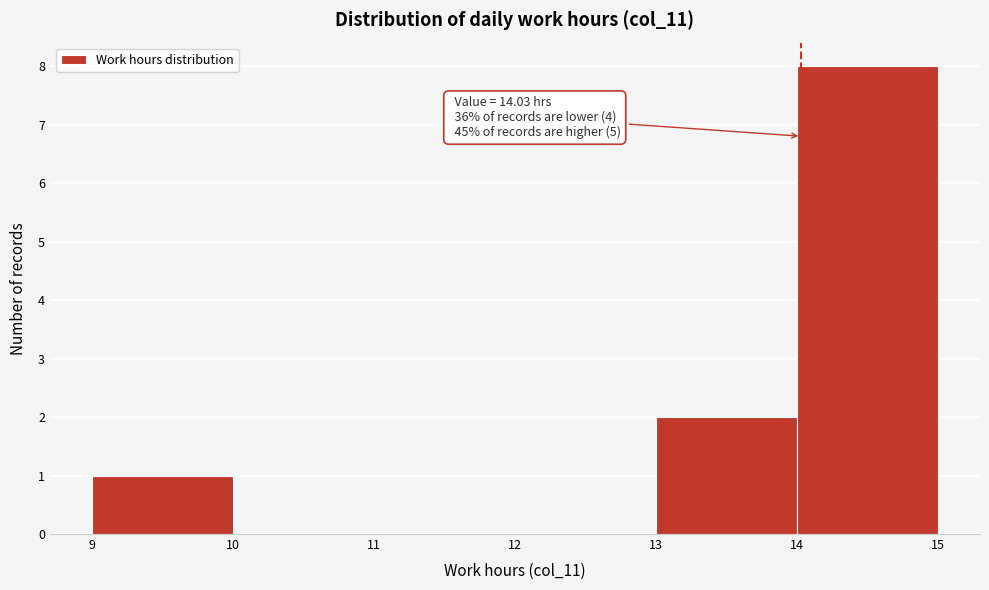

Over which range of the x-axis is the bar tallest?

14 to 15